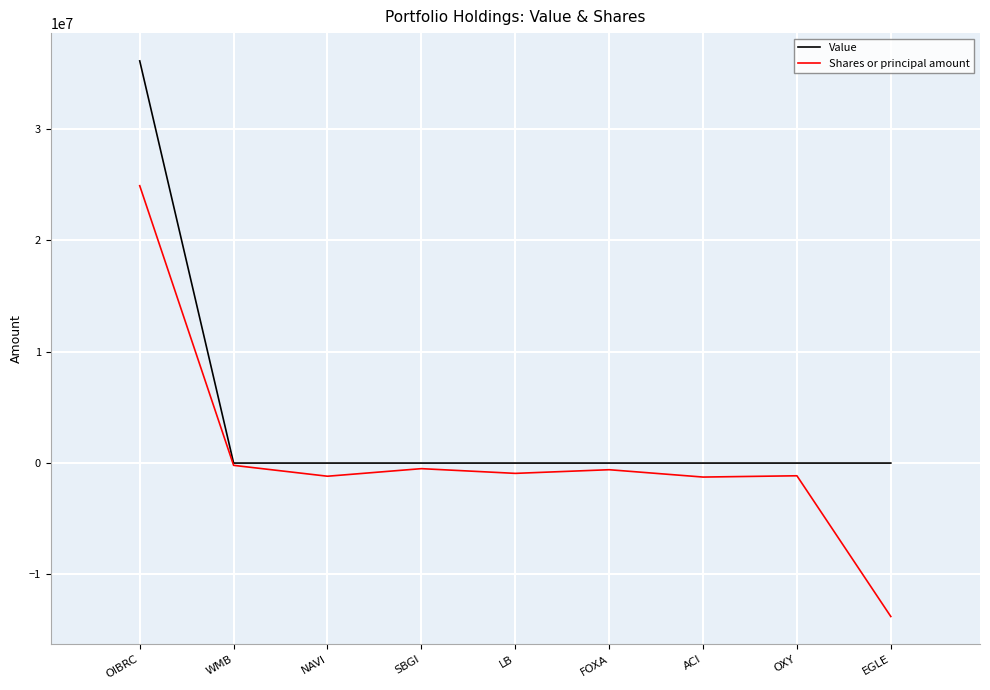

The Value series shows 0 at FOXA. True or false?

True